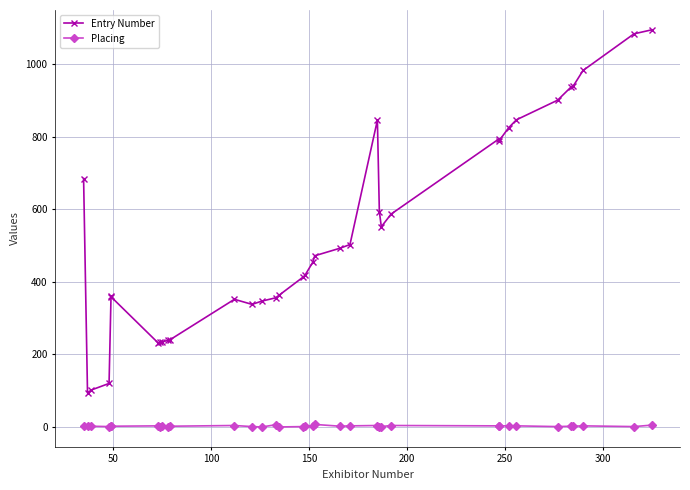

What is the difference between the maximum and minimum values in the Placing series?

7